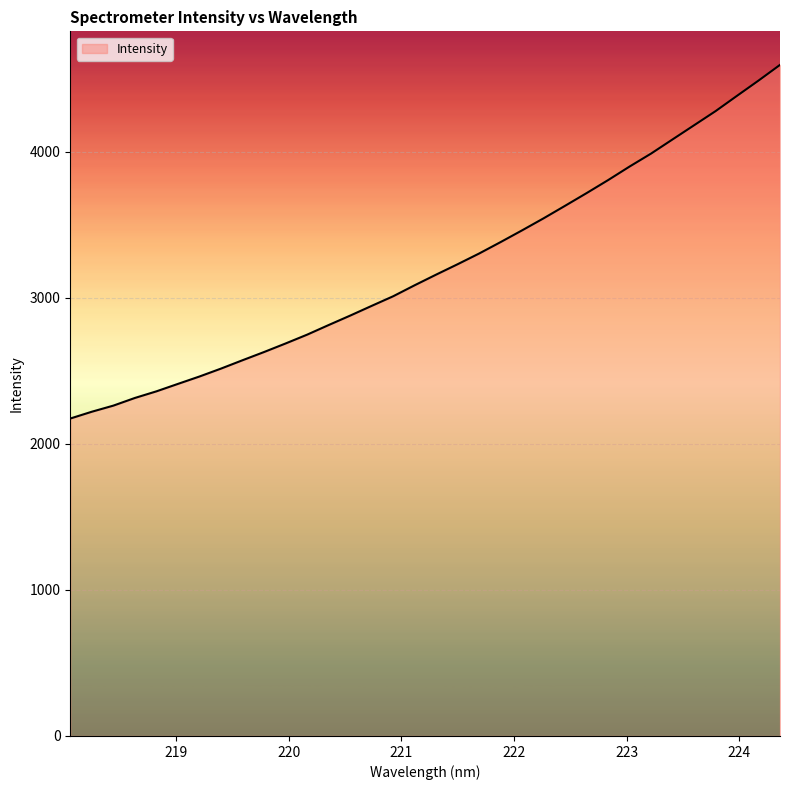

What is the greatest value displayed?

4595.8